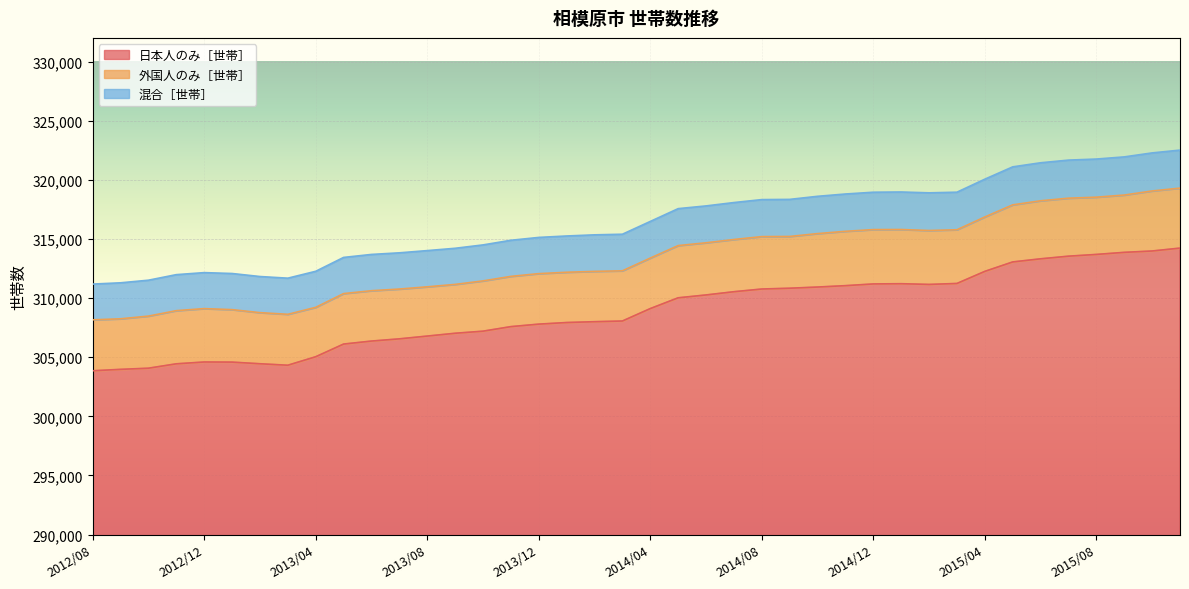

Where is 日本人のみ［世帯］ nearest to the value 309038?

2014/04